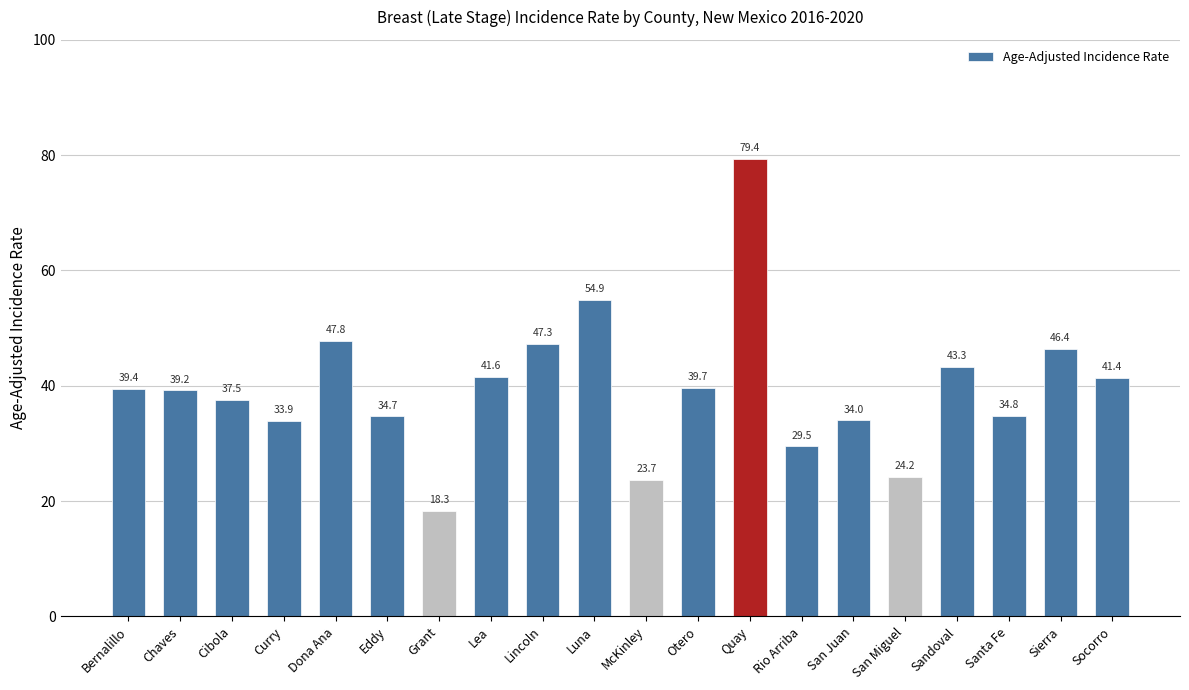

What is the maximum value shown in the chart?

79.4